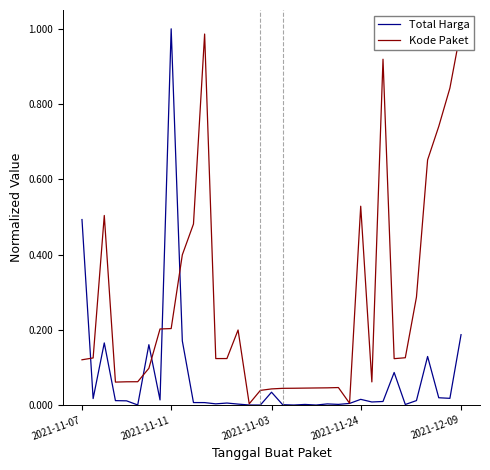

List the series in order of their overall mean, lowest first.

Total Harga, Kode Paket